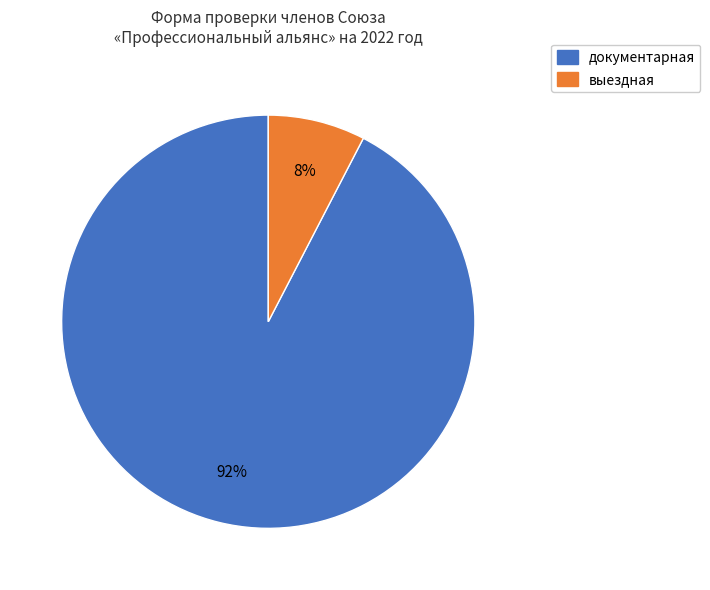

Combined, do документарная and выездная account for over 50%?

Yes